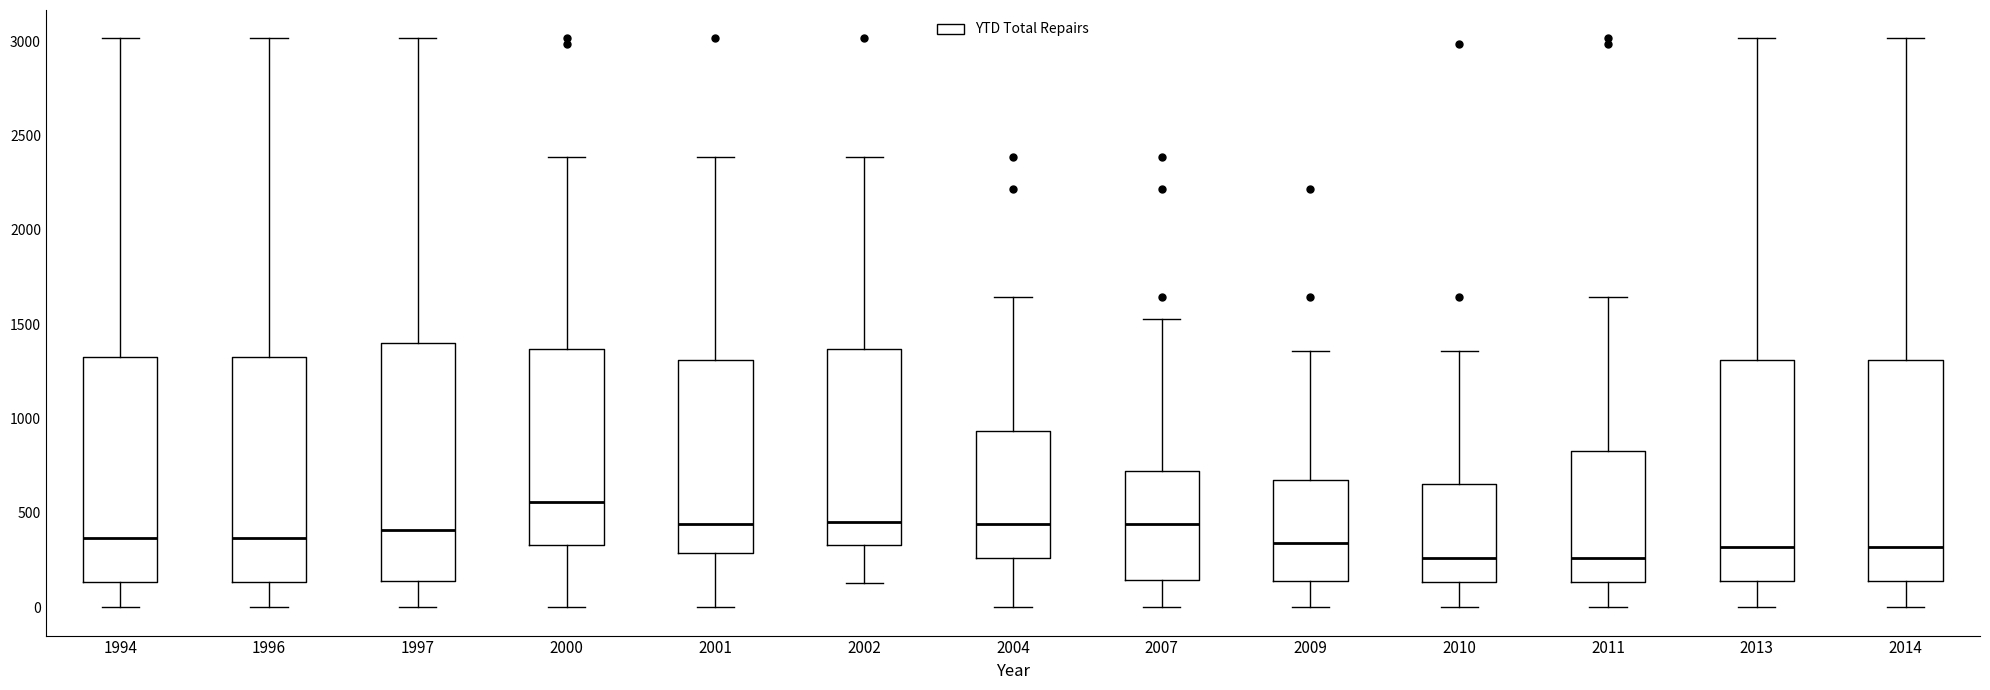

Reading left to right, transcribe this box plot: for each box, give where its median line is, the range the box spans, and where its two whiskers end, as read against the y-axis. The values are not printed on the chart, so give them approximately, as read against the axis.

1994: median 350, box 150 to 1300, whiskers 0 to 3000
1996: median 350, box 150 to 1300, whiskers 0 to 3000
1997: median 400, box 150 to 1400, whiskers 0 to 3000
2000: median 550, box 350 to 1350, whiskers 0 to 2400
2001: median 450, box 300 to 1300, whiskers 0 to 2400
2002: median 450, box 350 to 1350, whiskers 150 to 2400
2004: median 450, box 250 to 950, whiskers 0 to 1650
2007: median 450, box 150 to 700, whiskers 0 to 1550
2009: median 350, box 150 to 650, whiskers 0 to 1350
2010: median 250, box 150 to 650, whiskers 0 to 1350
2011: median 250, box 150 to 850, whiskers 0 to 1650
2013: median 300, box 150 to 1300, whiskers 0 to 3000
2014: median 300, box 150 to 1300, whiskers 0 to 3000